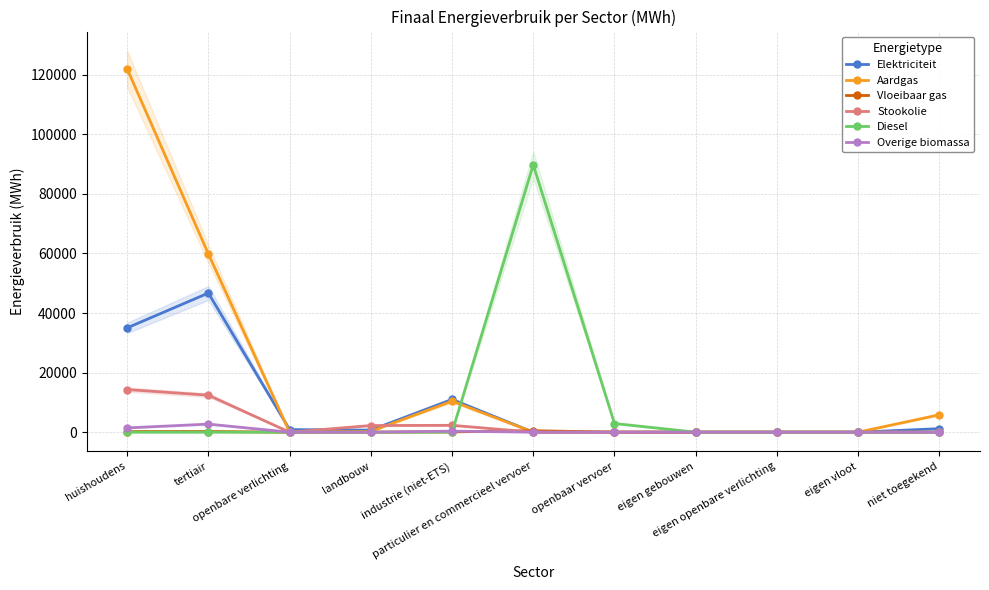

How many lines are shown in the chart?

6